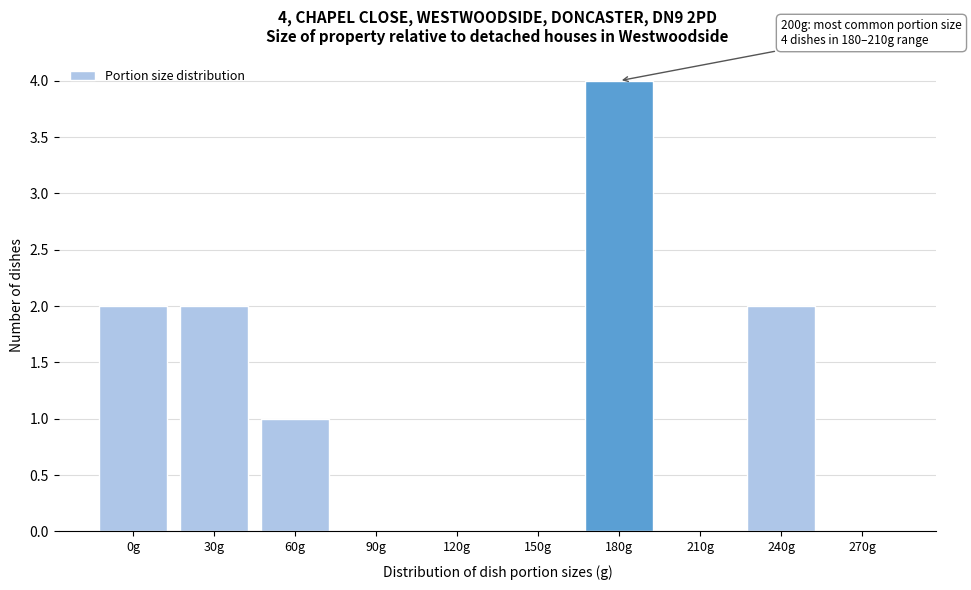

Reading left to right, transcribe all the data shown in this chart.

0g=2	30g=2	60g=1	90g=0	120g=0	150g=0	180g=4	210g=0	240g=2	270g=0